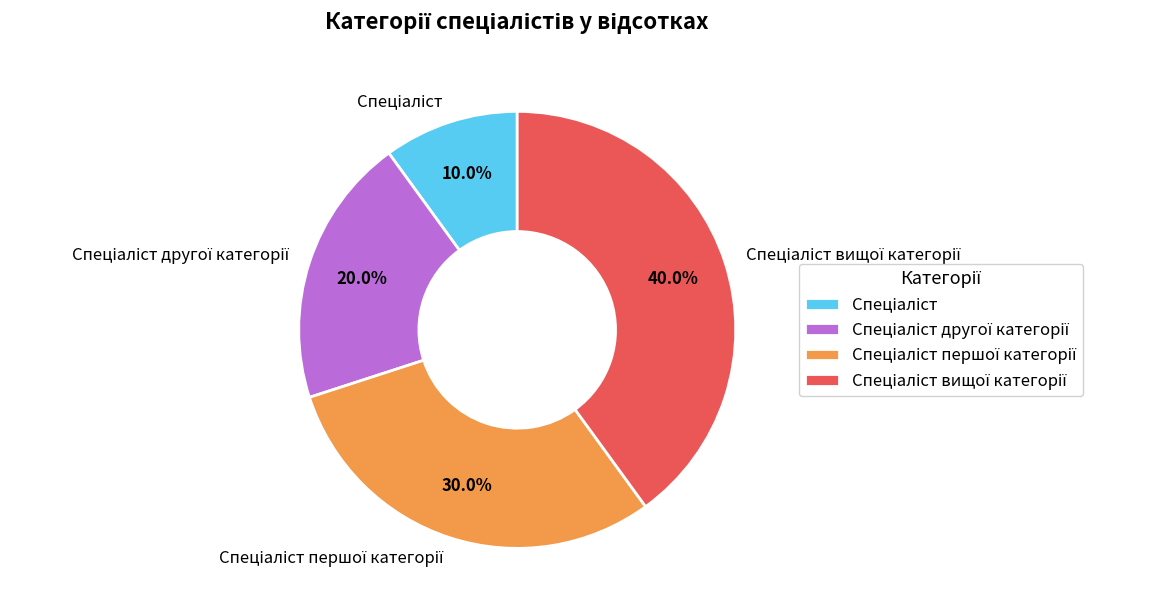

How many segments does this pie chart have?

4